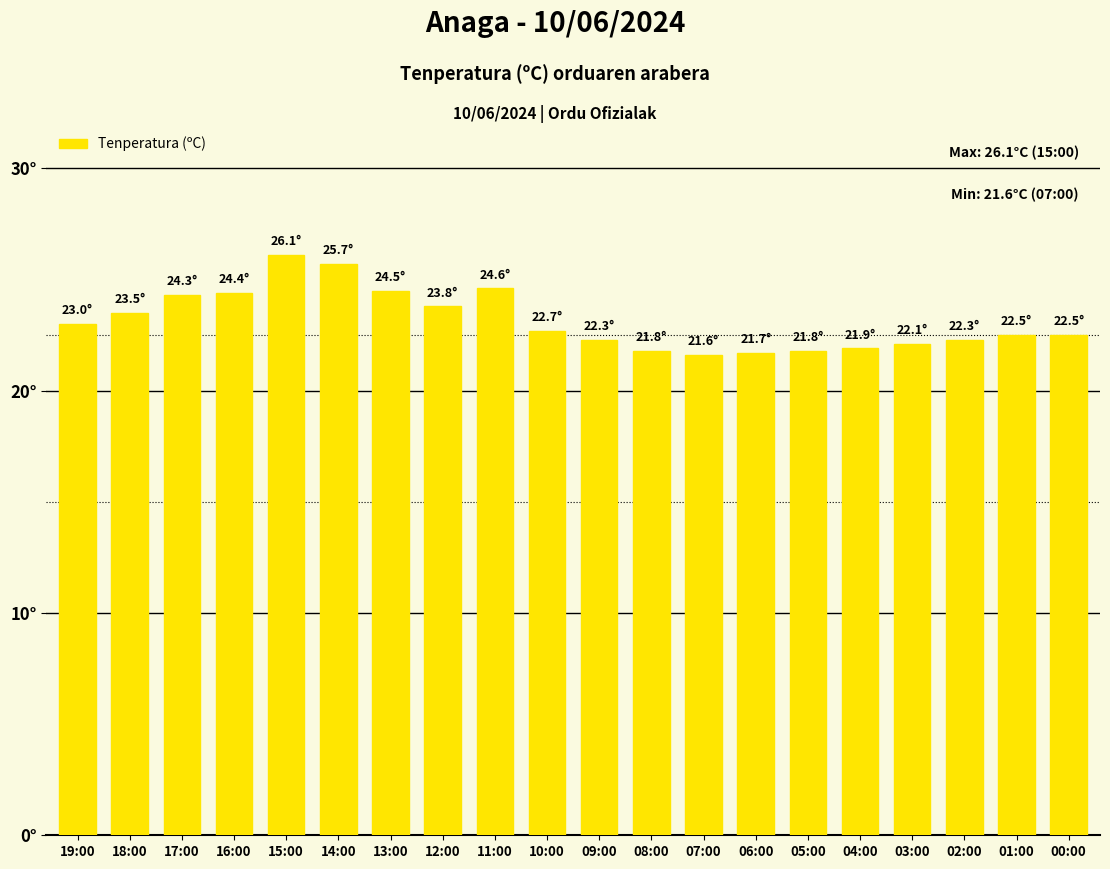

Are the bars horizontal?

No